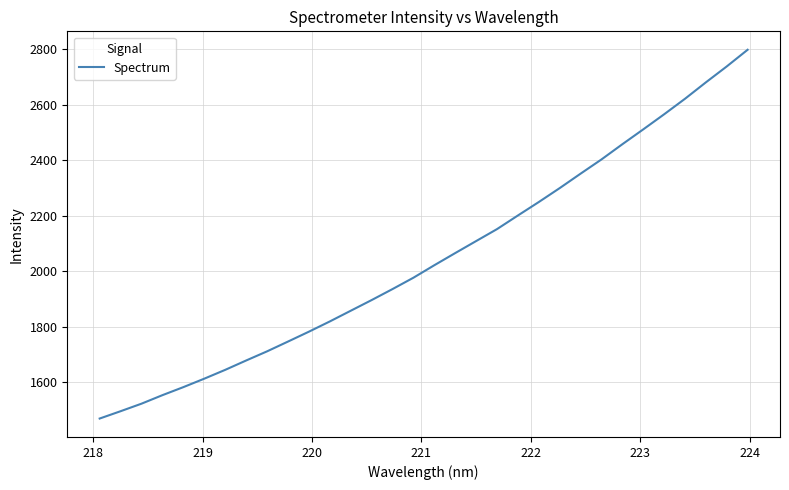

What is the sum of all values?

65487.6